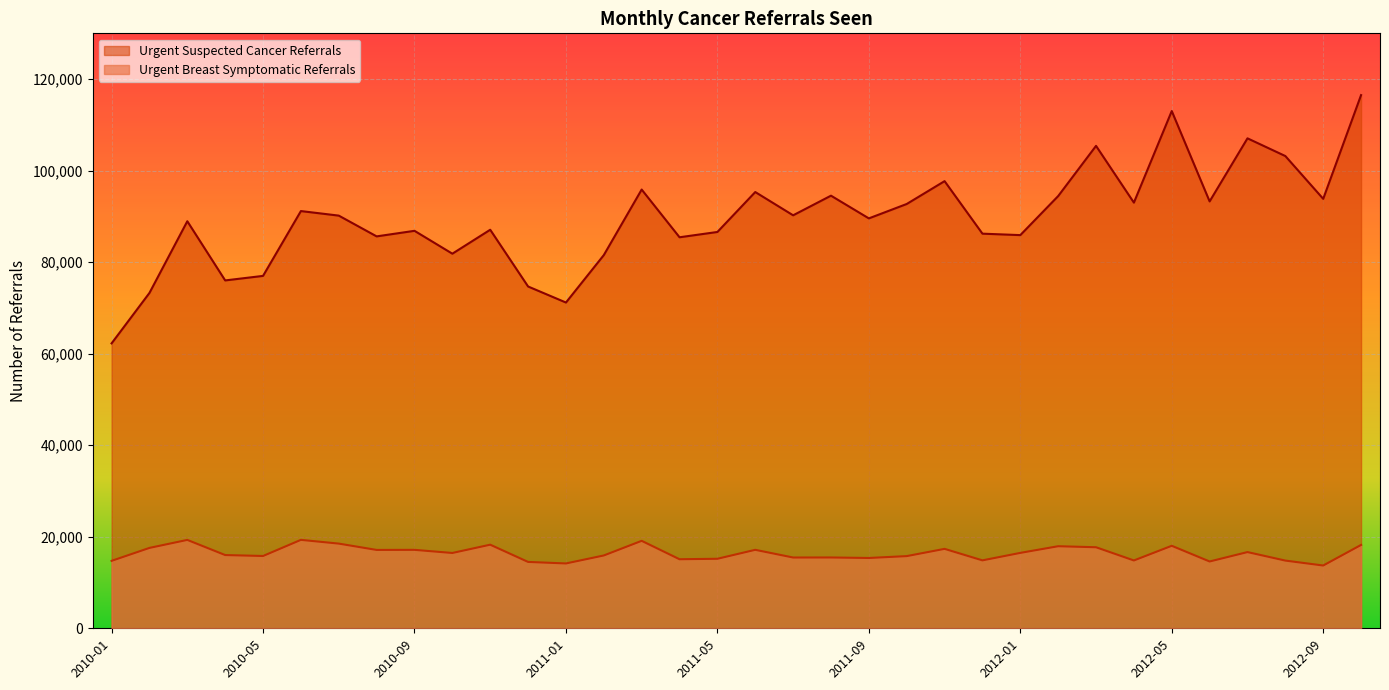

What are all the series names shown in the legend?

Urgent Suspected Cancer Referrals, Urgent Breast Symptomatic Referrals